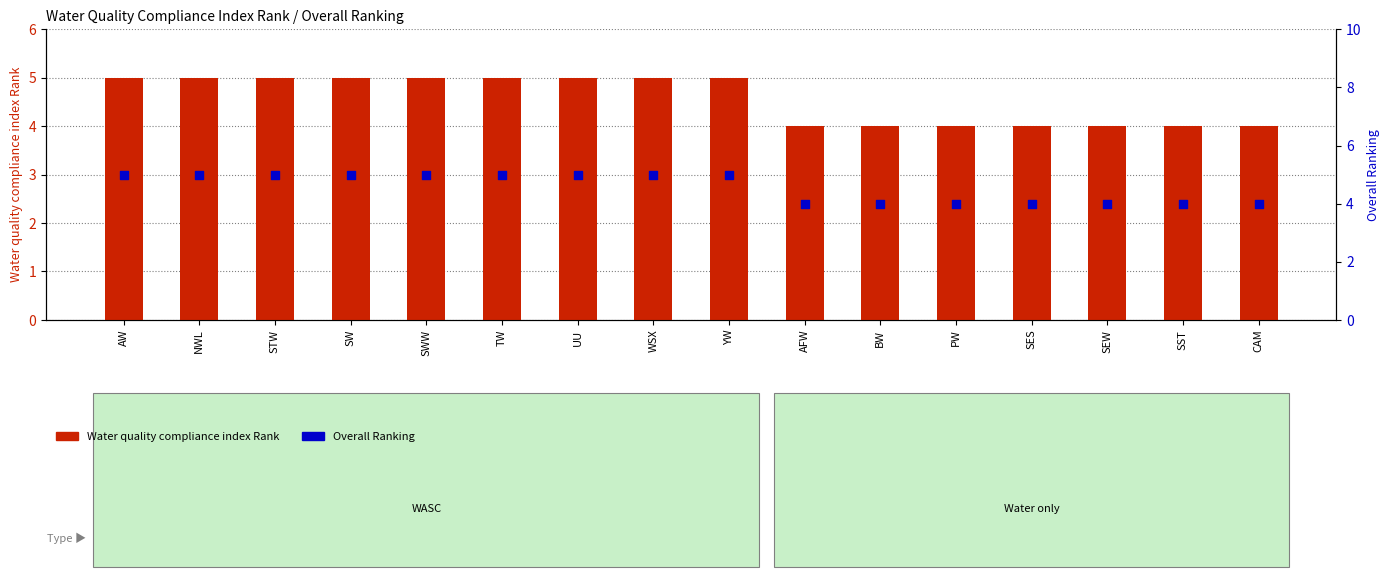

What are all the series names shown in the legend?

Water quality compliance index Rank, Overall Ranking